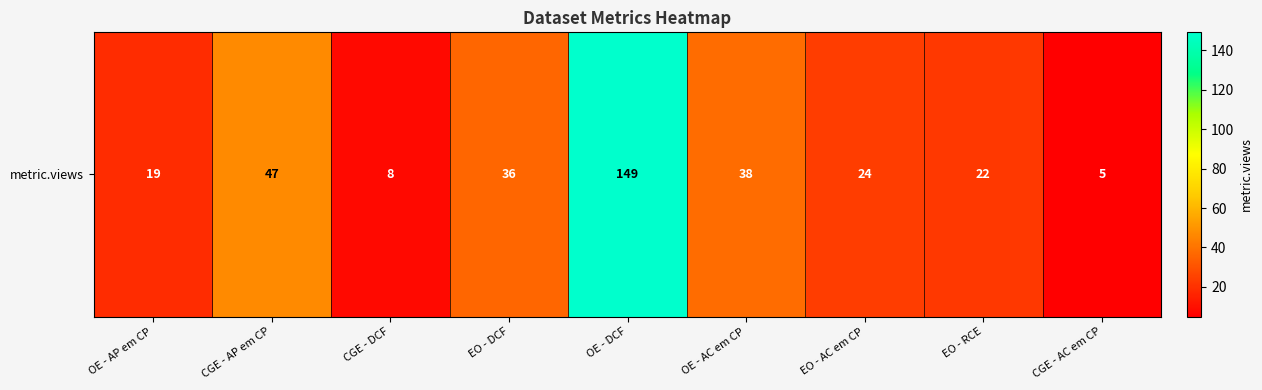

Is it true that the value at CGE - DCF is 8?

True